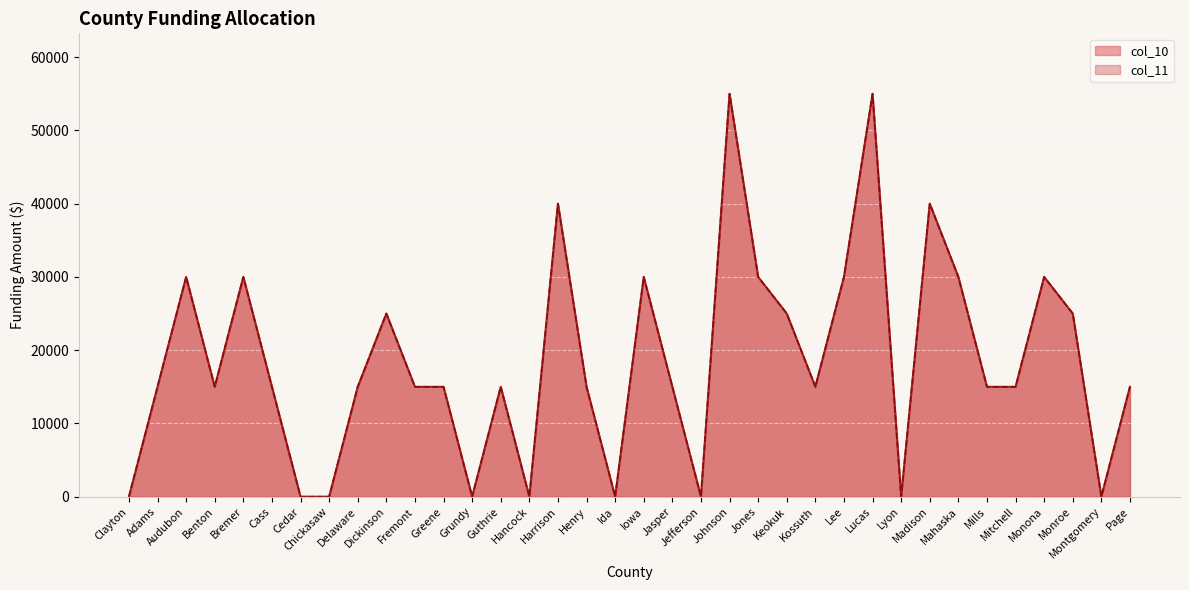

What is the sum of all col_11 values?

670000